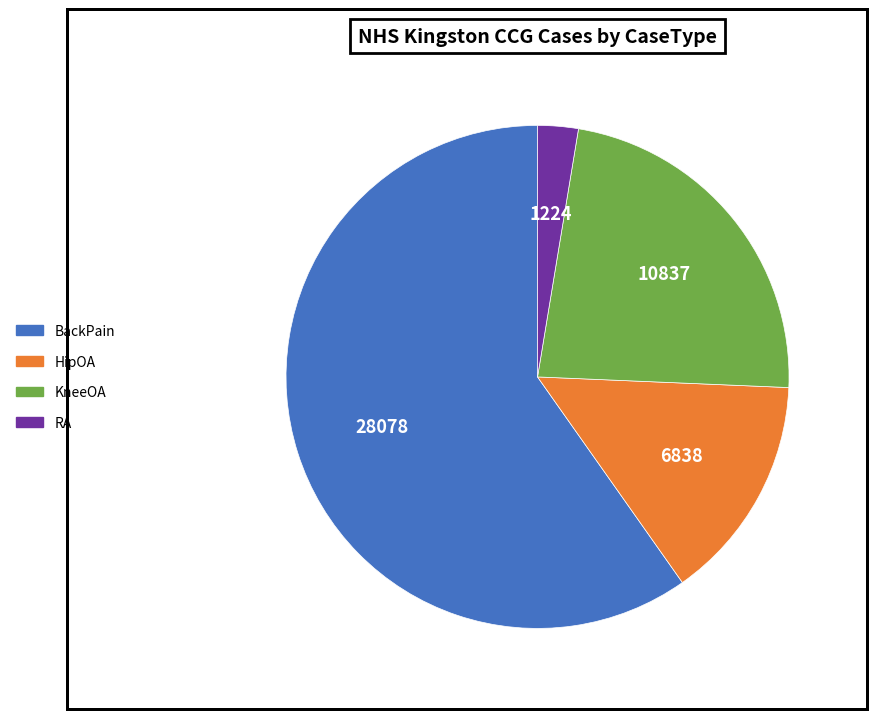

Which category accounts for the majority?

BackPain